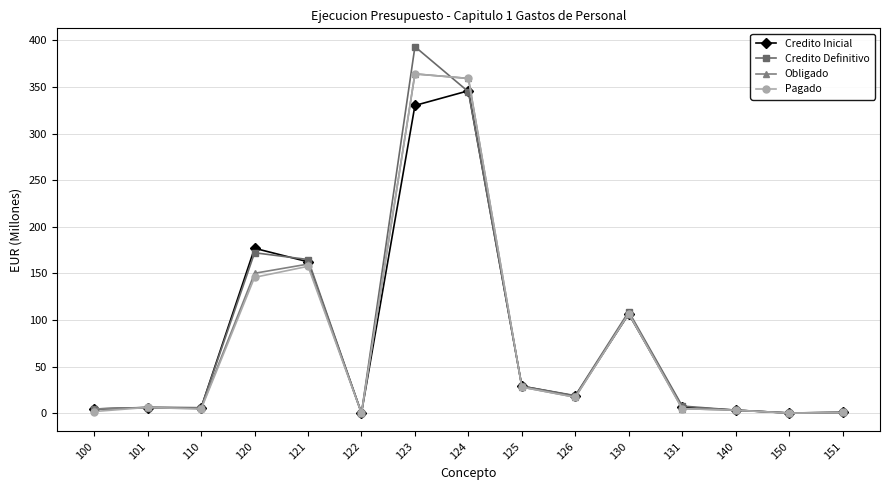

True or false: Credito Definitivo has more than 1 interior local peaks.

True